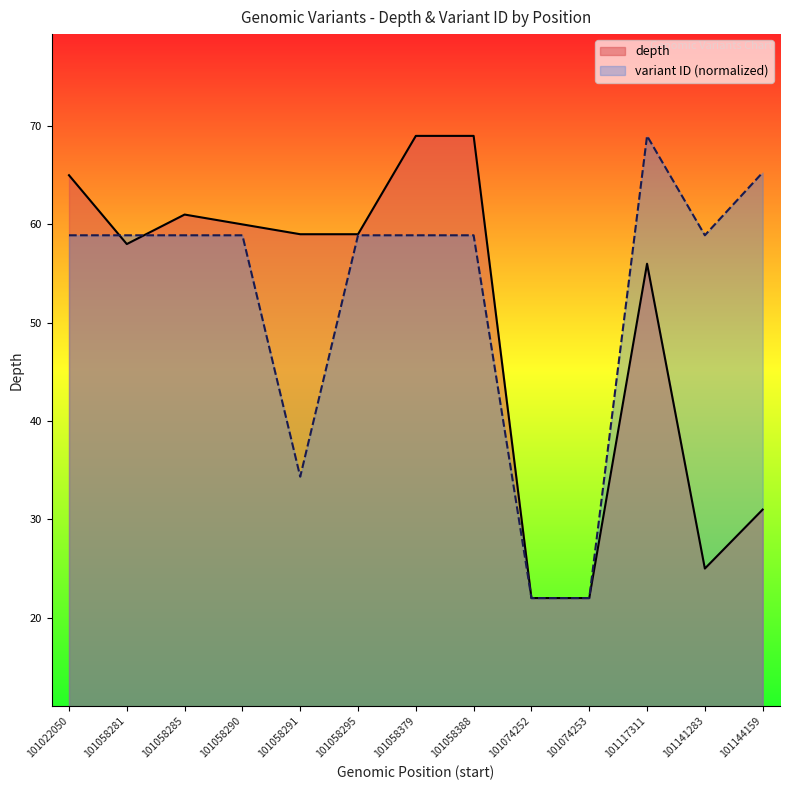

List the series in order of their peak value, lowest first.

depth, variant ID (normalized)